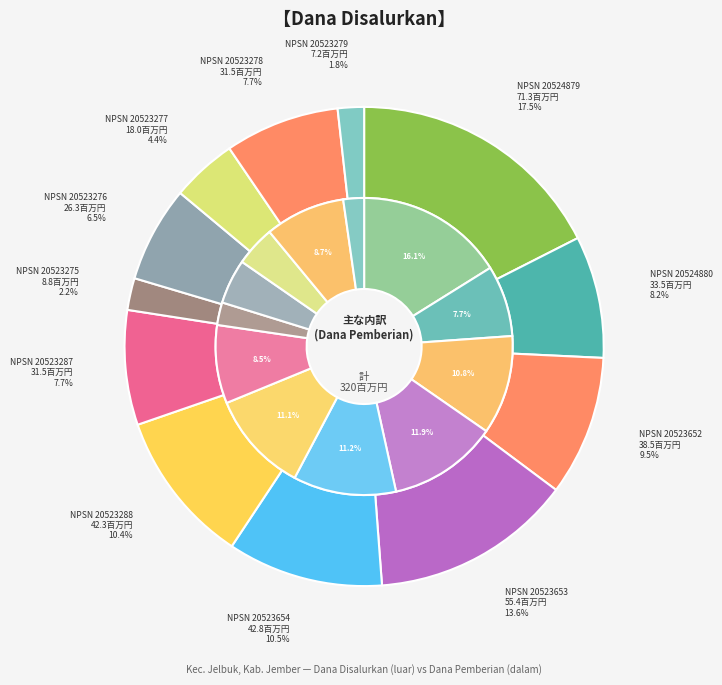

Do NPSN 20523287 and NPSN 20523654 together represent more than half of the pie?

No